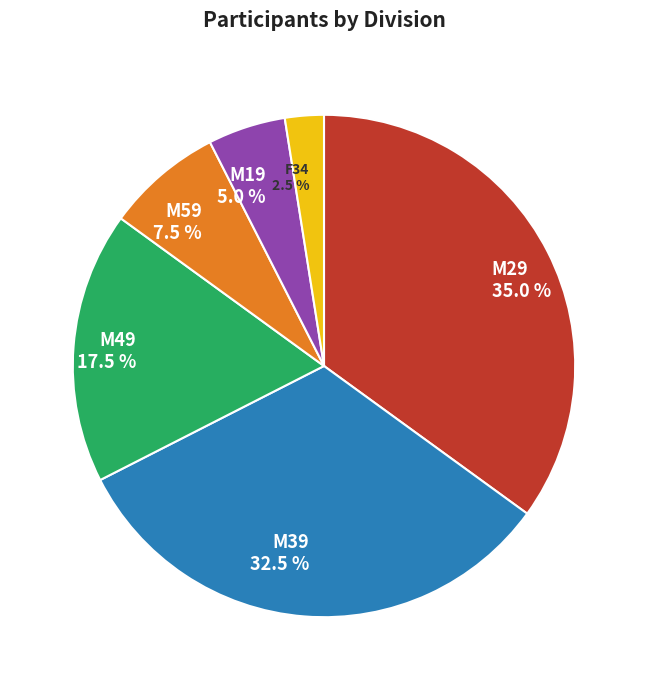

Is it true that M39 is 26% of the pie?

False